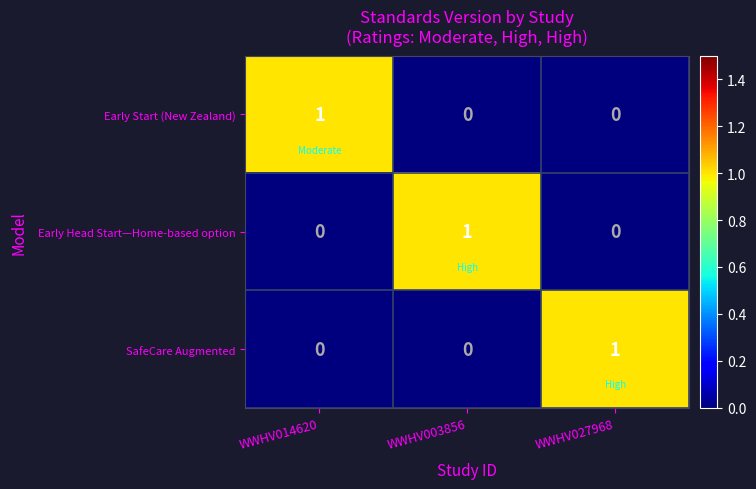

True or false: Early Start (New Zealand) has a value of 0 at WWHV003856.

True